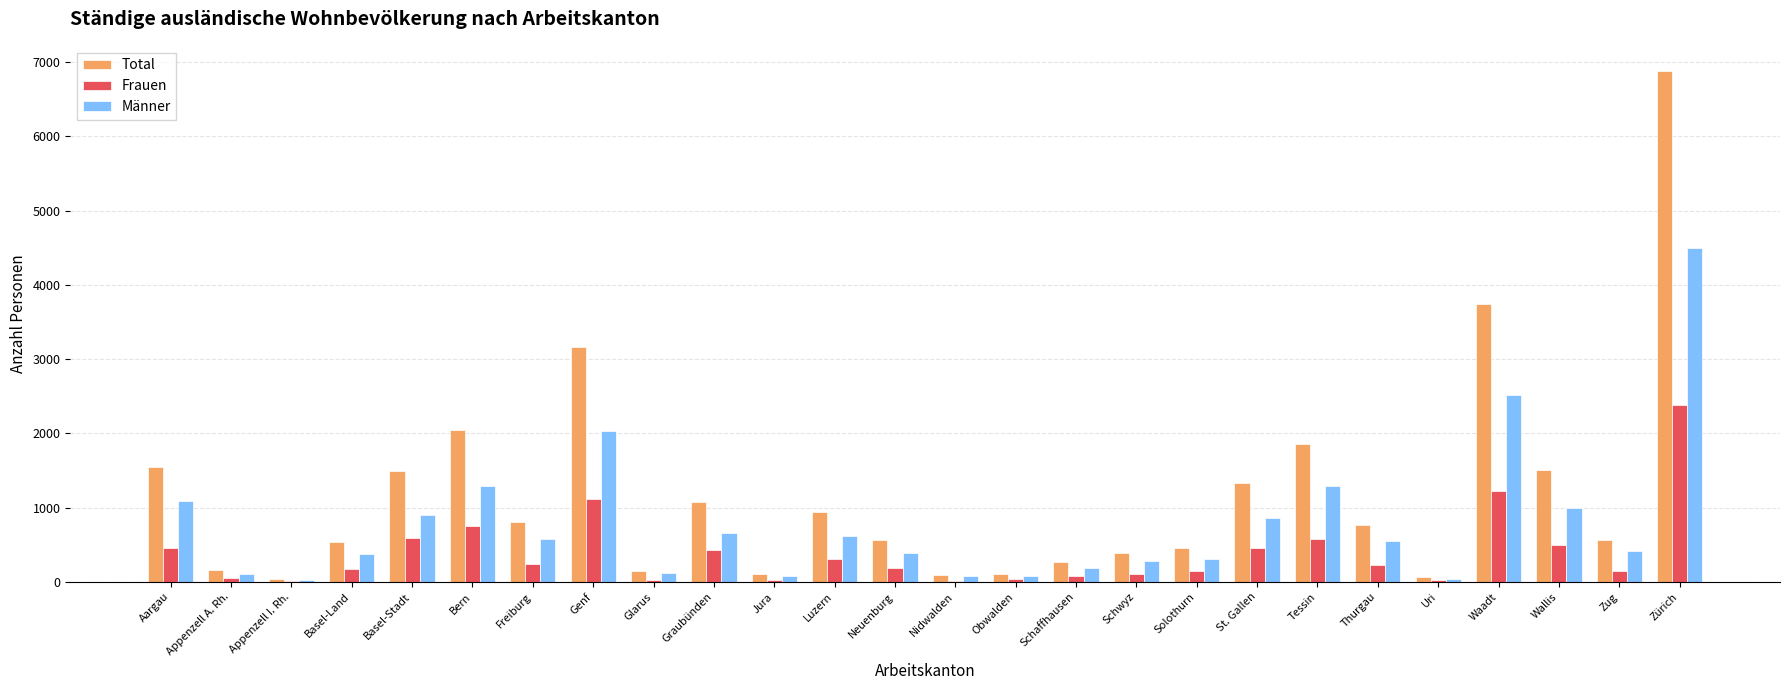

What are all the series names shown in the legend?

Total, Frauen, Männer